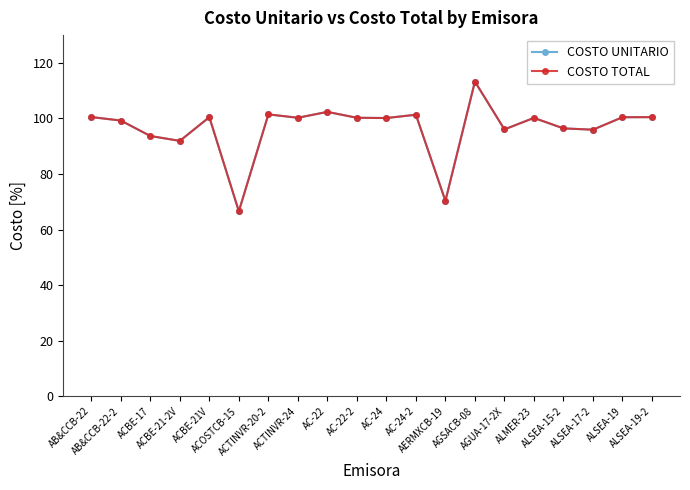

Does the chart have visible grid lines?

No